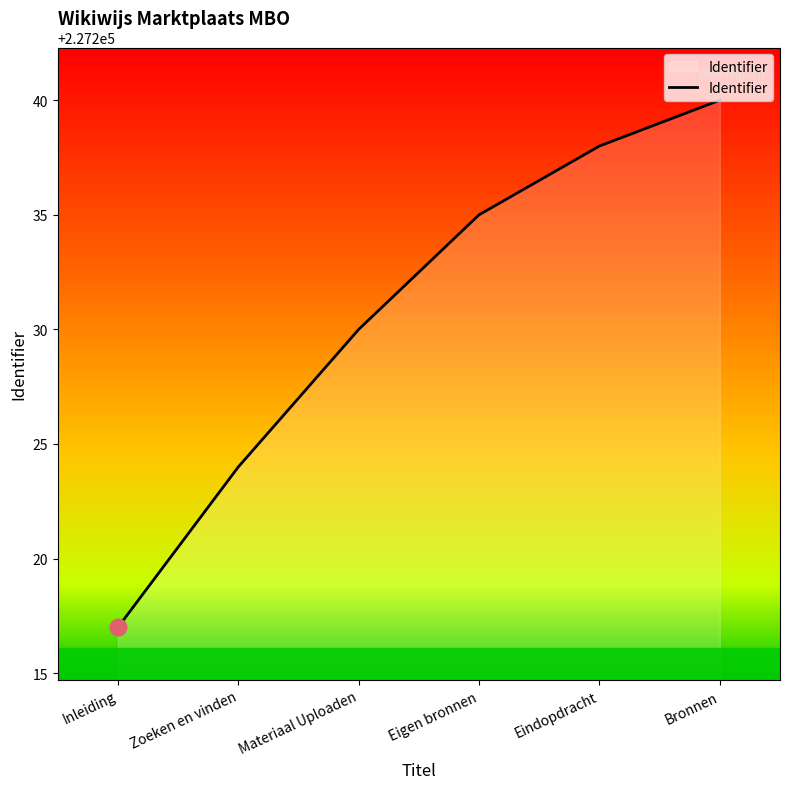

Rank the categories by value from lowest to highest.

Inleiding, Zoeken en vinden, Materiaal Uploaden, Eigen bronnen, Eindopdracht, Bronnen